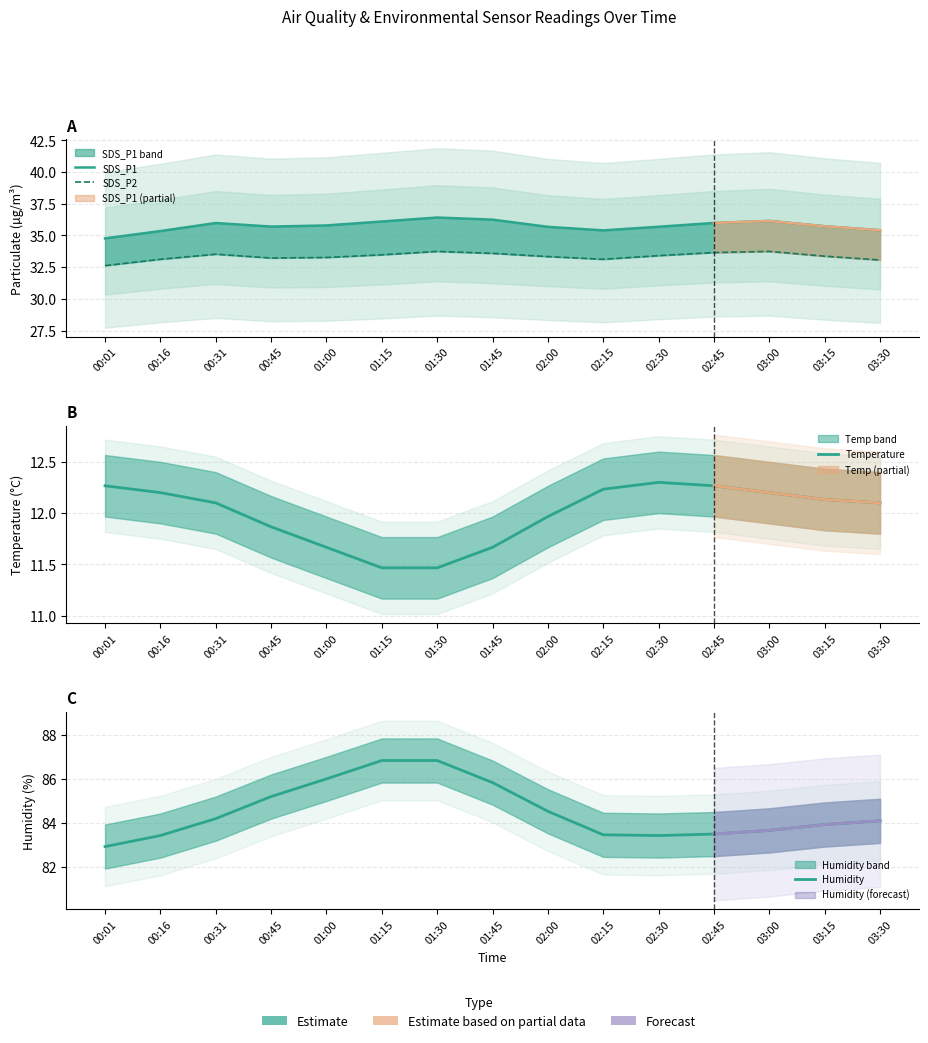

Is it true that SDS_P1 equals 8.9 at 00:16?

False